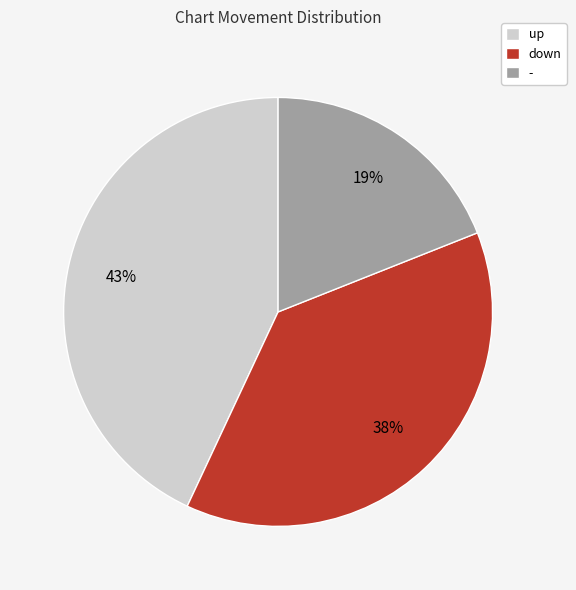

What is the ratio of the value at down to the value at -?

2.0